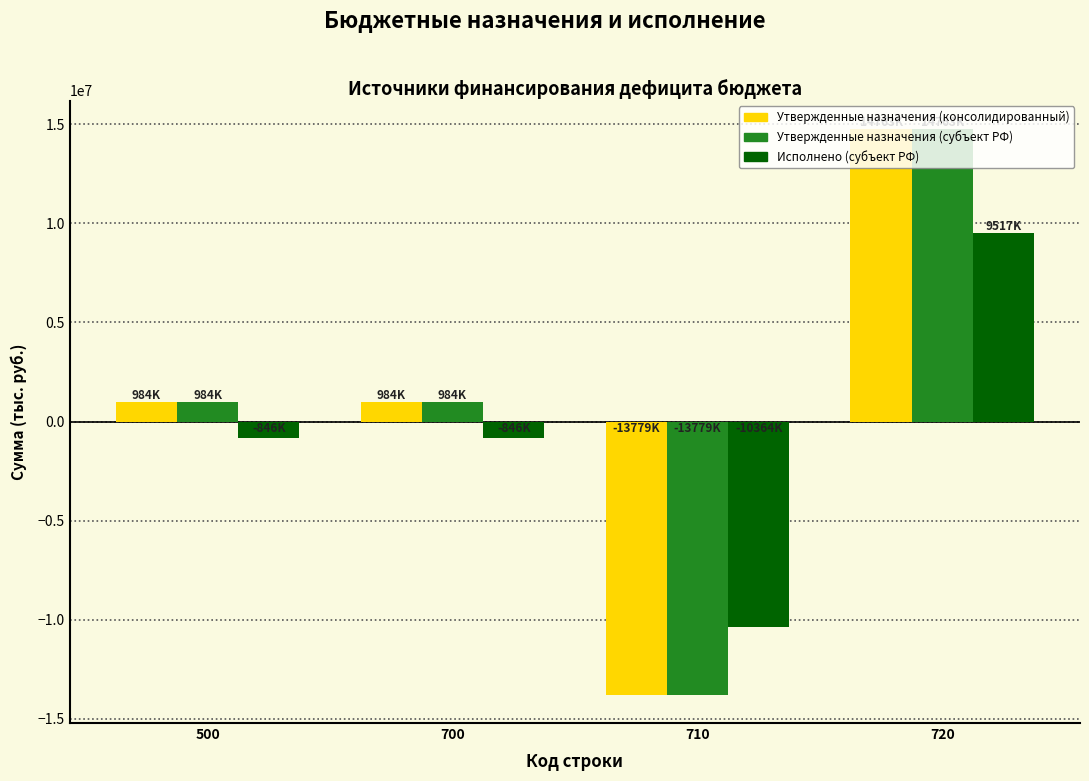

What is the total value across all series at 500?

1122411.7